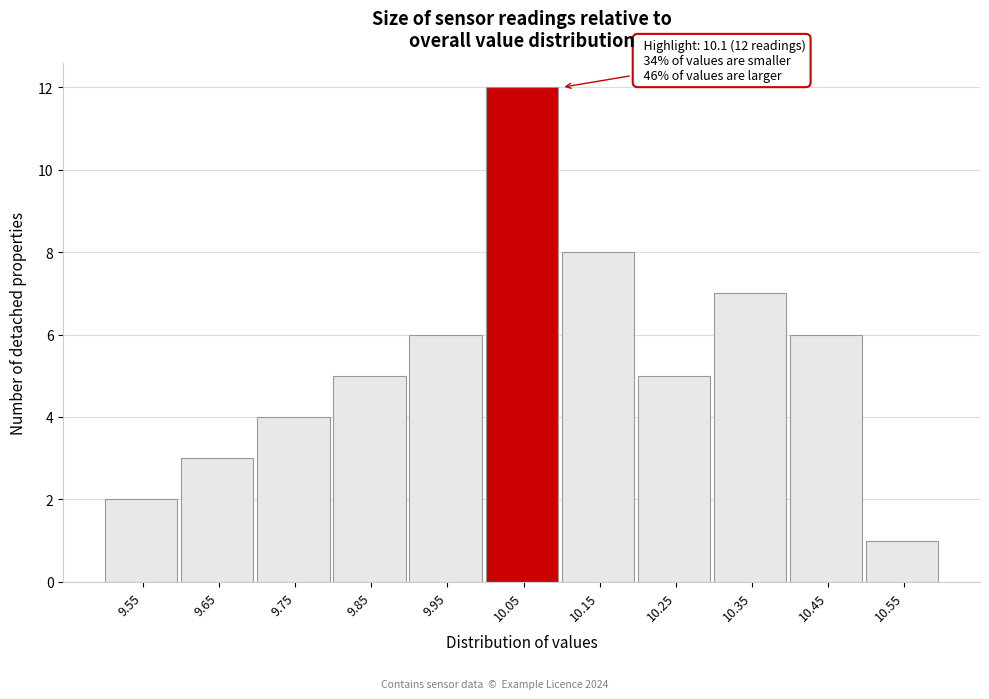

Reading left to right, transcribe all the data shown in this chart.

9.55=2	9.65=3	9.75=4	9.85=5	9.95=6	10.05=12	10.15=8	10.25=5	10.35=7	10.45=6	10.55=1